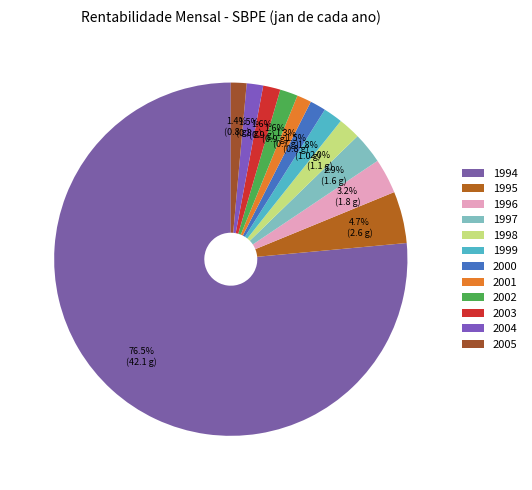

Count the number of slices in the pie.

12